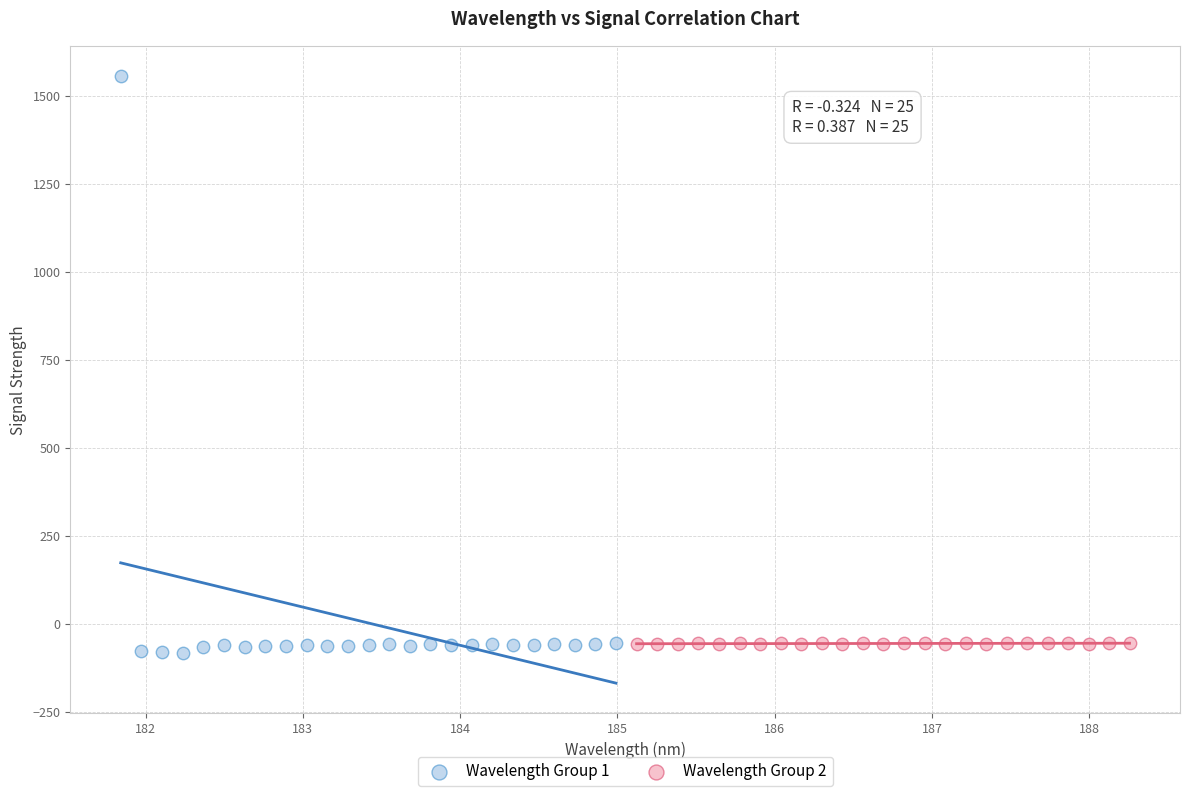

Which series has the widest spread of Y values?

Wavelength Group 1